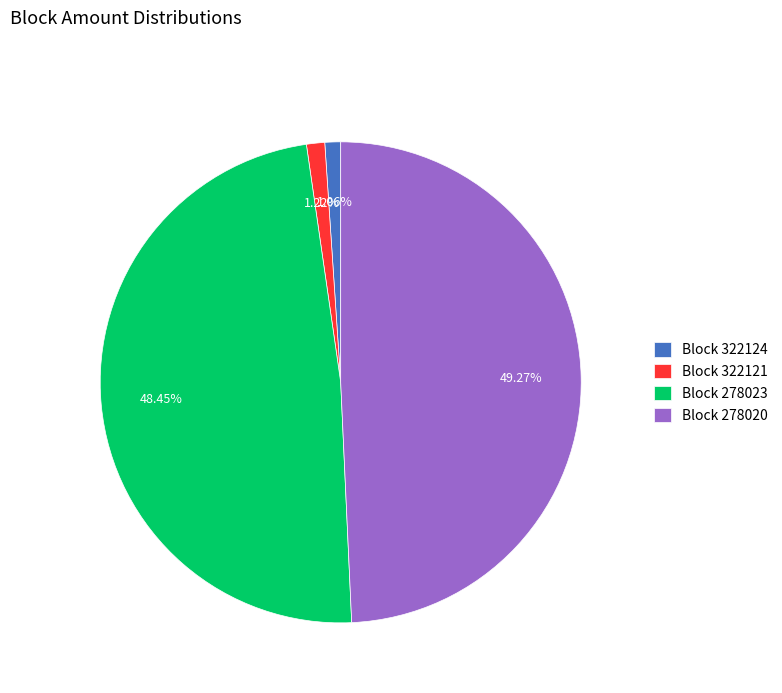

Between Block 278020 and Block 322121, which is larger?

Block 278020